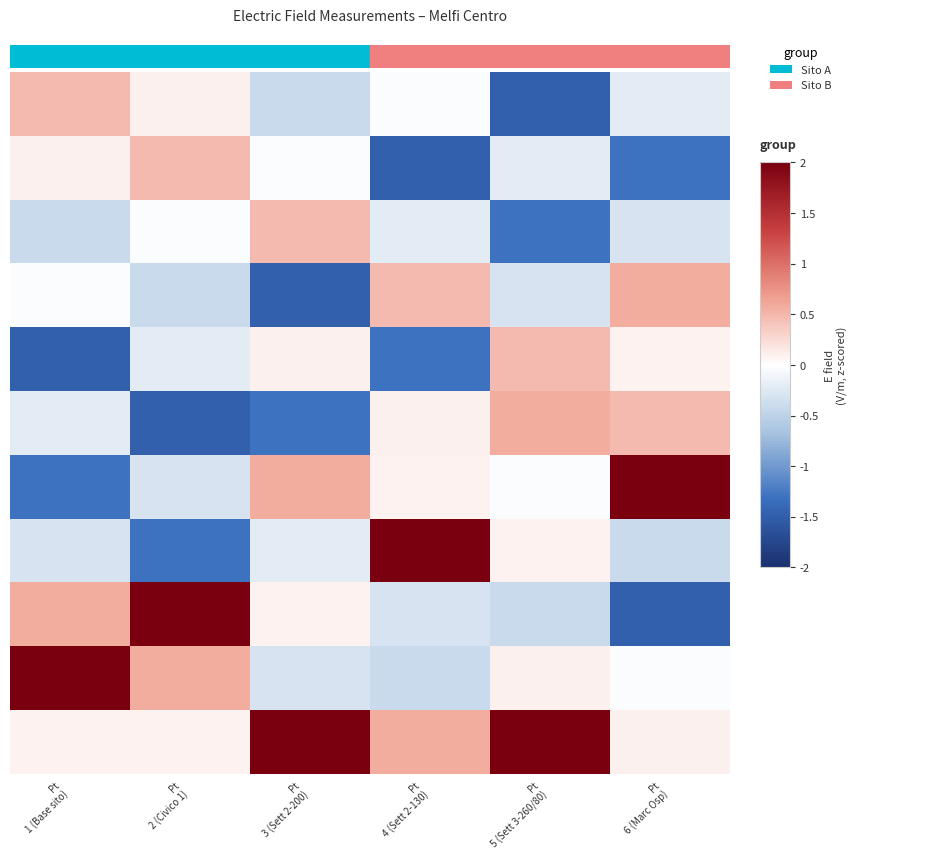

Which has a higher value, Pt
5 (Sett 3-260/80) or Pt
6 (Marc Osp)?

Pt
6 (Marc Osp)